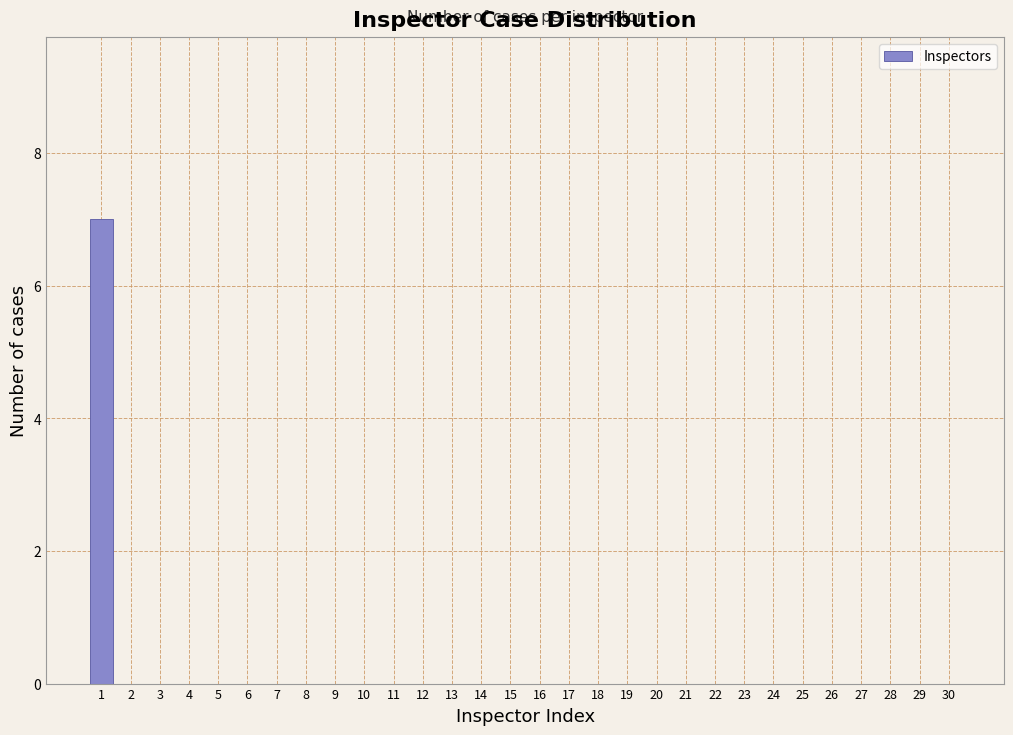

Reading left to right, extract all data points from this chart.

1=7	2=0	3=0	4=0	5=0	6=0	7=0	8=0	9=0	10=0	11=0	12=0	13=0	14=0	15=0	16=0	17=0	18=0	19=0	20=0	21=0	22=0	23=0	24=0	25=0	26=0	27=0	28=0	29=0	30=0